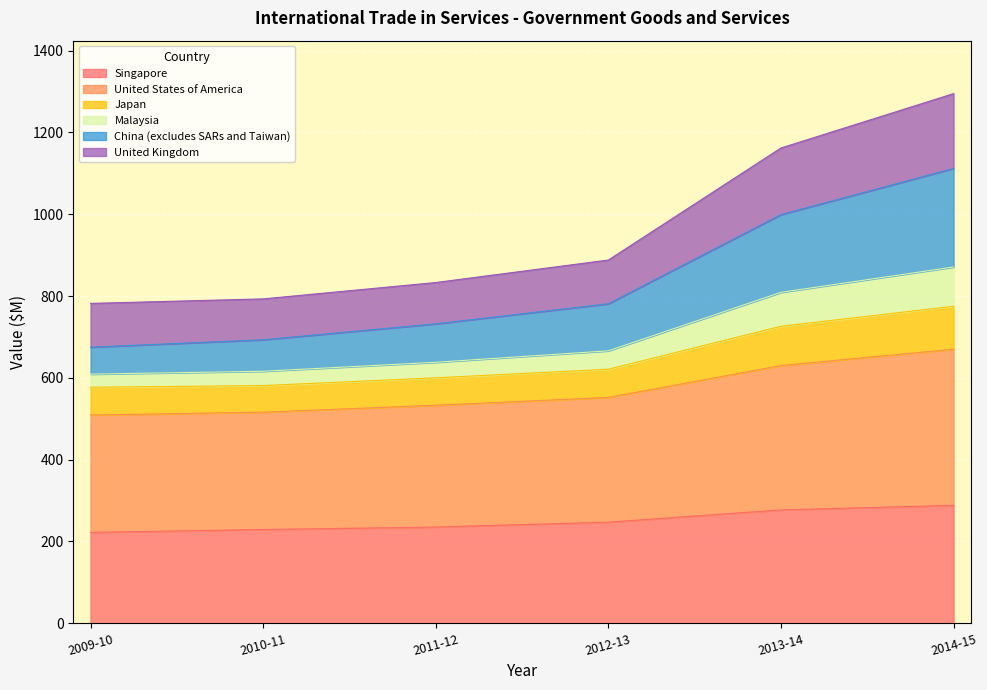

What is the maximum value shown in the chart?

1295